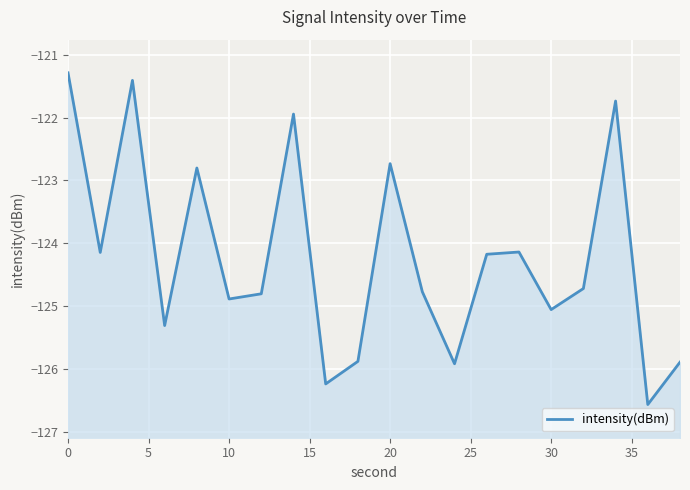

What is the approximate value at 20?

-122.8